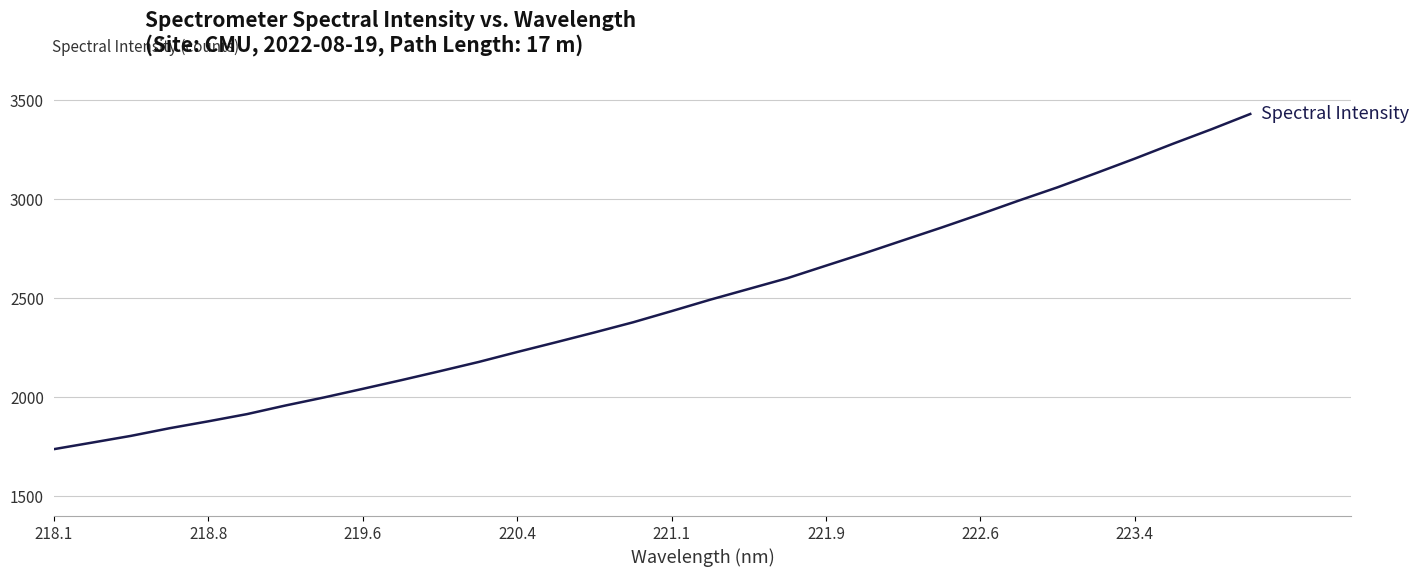

What is the smallest value displayed?

1737.8